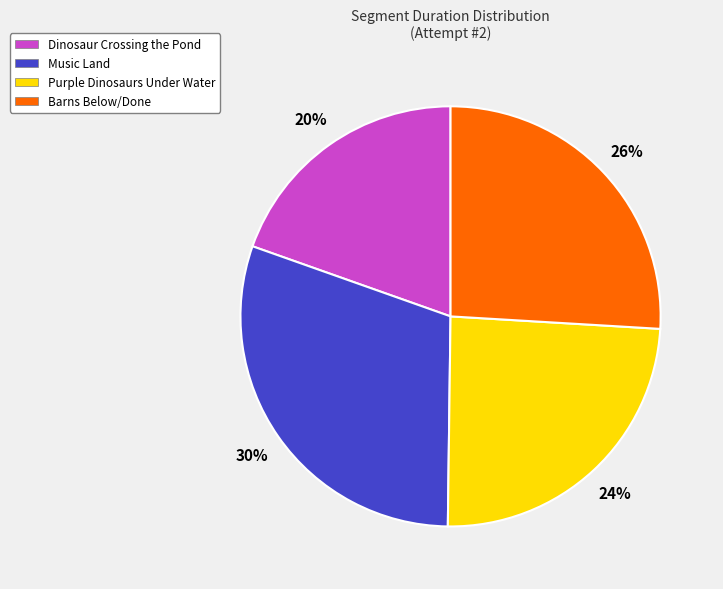

Rank the categories by value from highest to lowest.

Music Land, Barns Below/Done, Purple Dinosaurs Under Water, Dinosaur Crossing the Pond